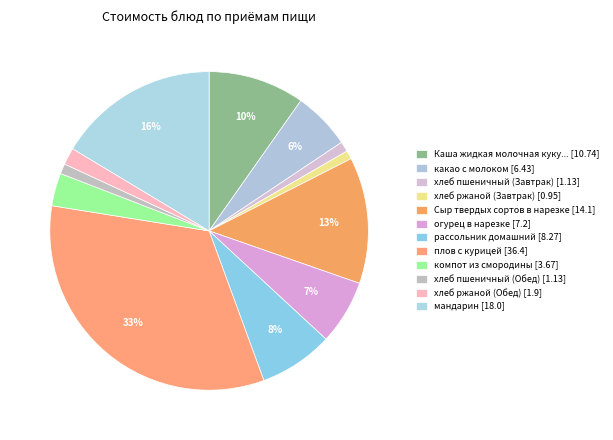

How many slices are in this pie chart?

12